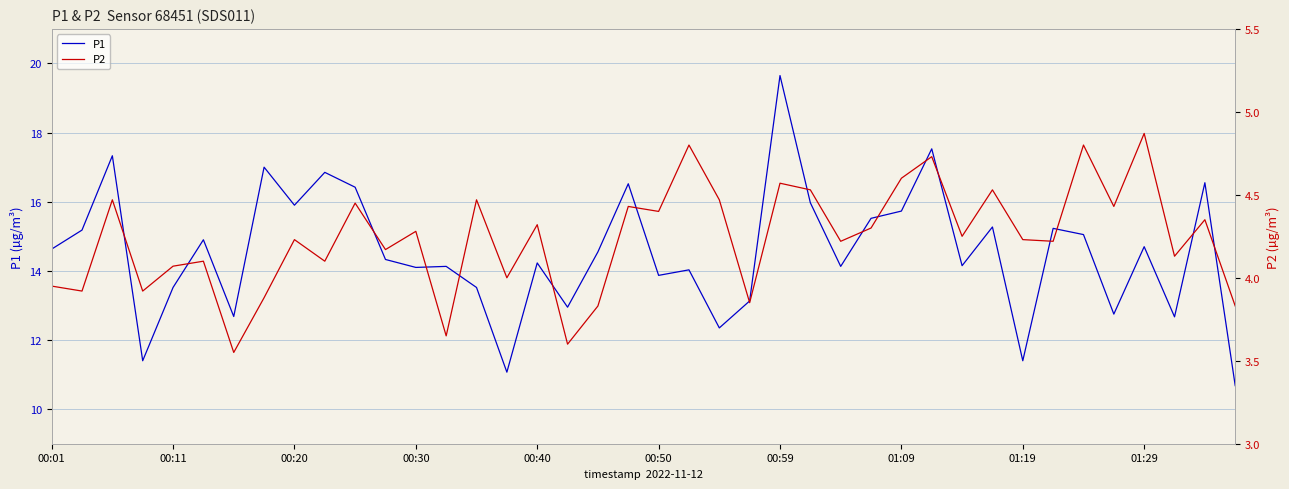

Count the number of data series in this chart.

2